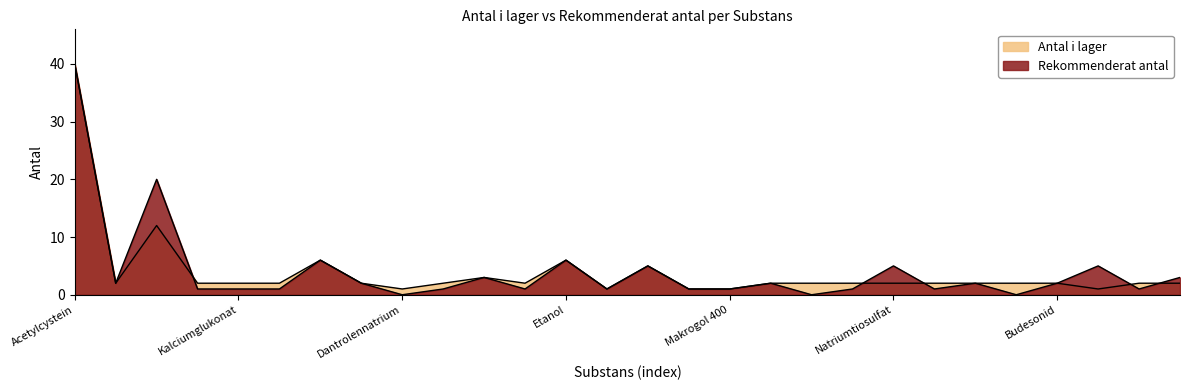

Which series has the largest total across all categories?

Rekommenderat antal